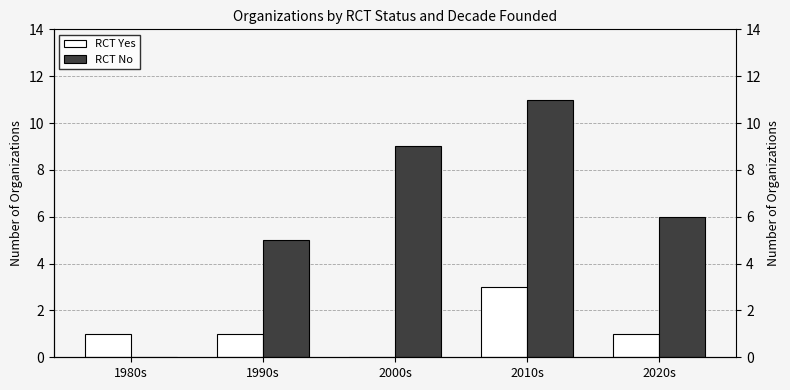

Is it true that RCT Yes equals 0 at 2020s?

False